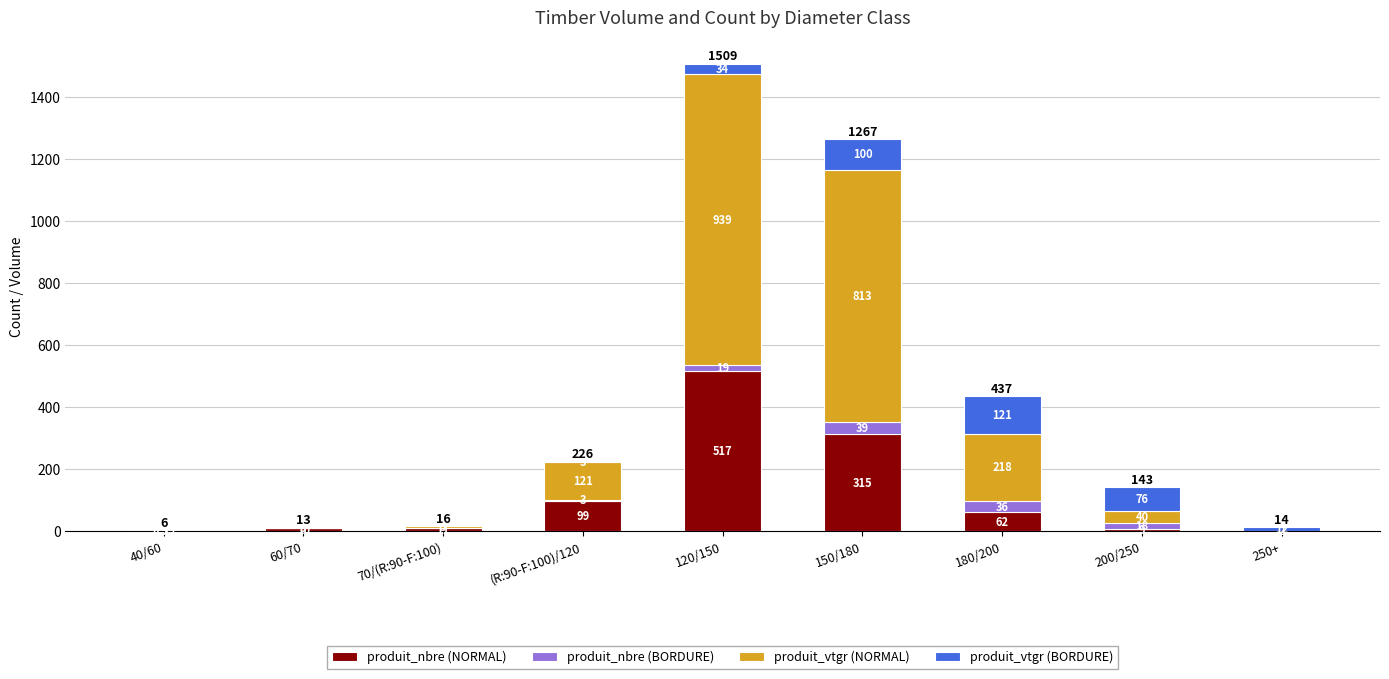

At which category is the sum across all series the highest?

120/150